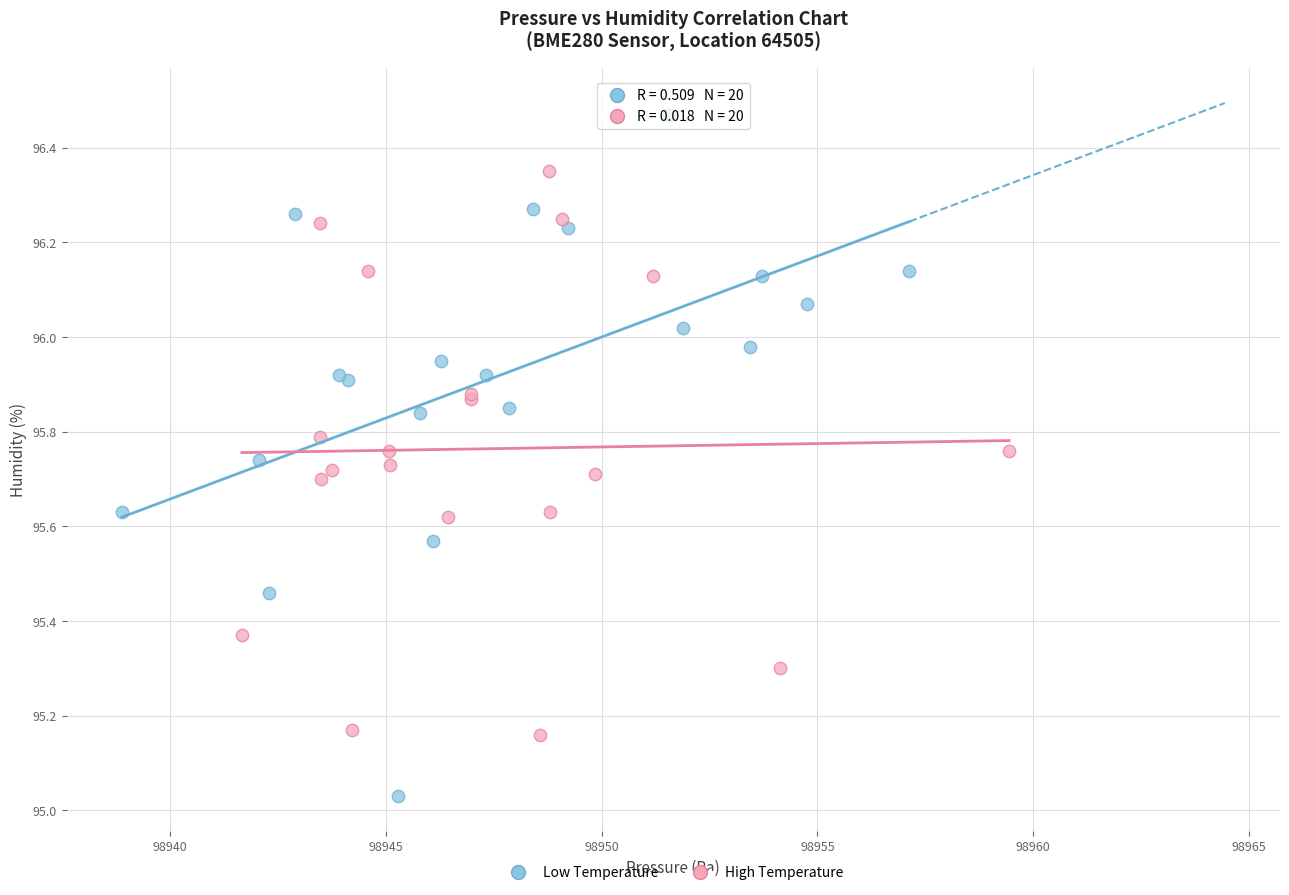

Which series has the largest Y range (max minus min)?

Low Temperature